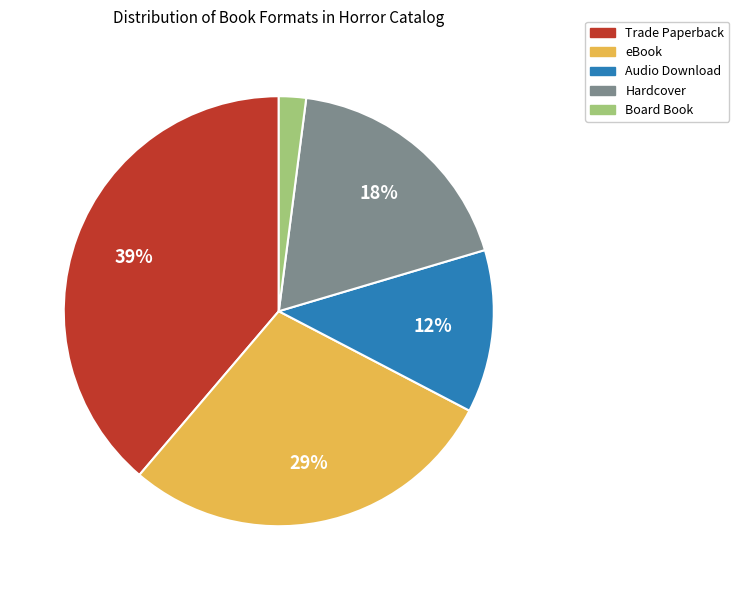

To the nearest percent, what is the difference between the largest and smallest slice percentages?

37%